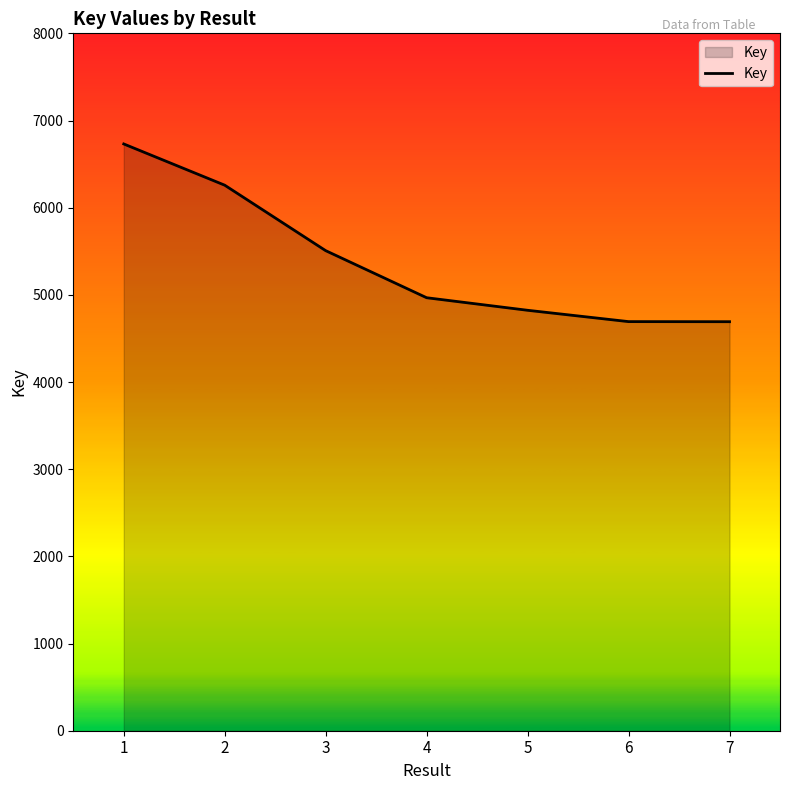

What is the difference between the values at 2 and 4?

1291